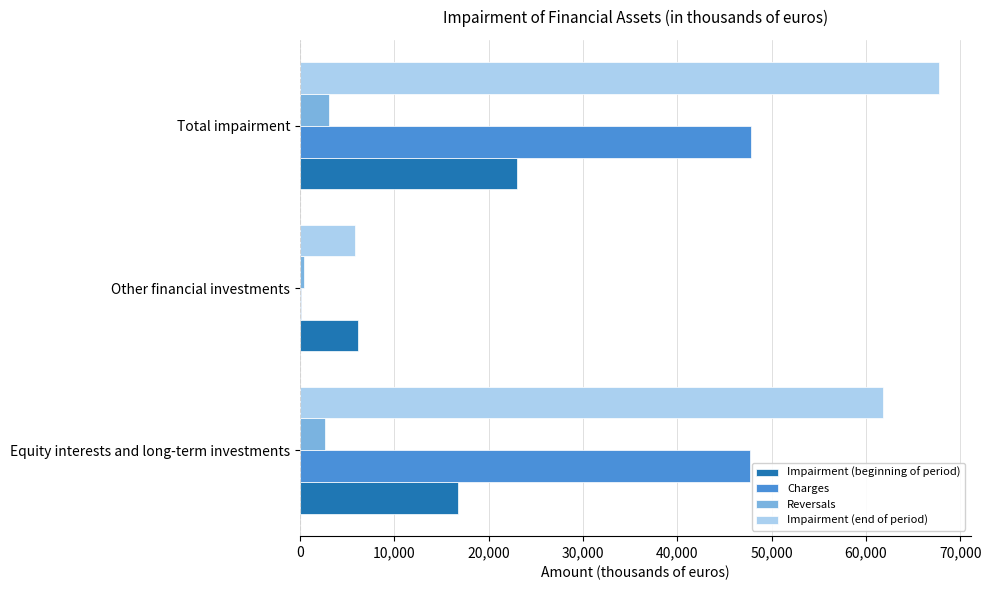

What is the sum of the Impairment (end of period) values at Total impairment and Equity interests and long-term investments?

129560